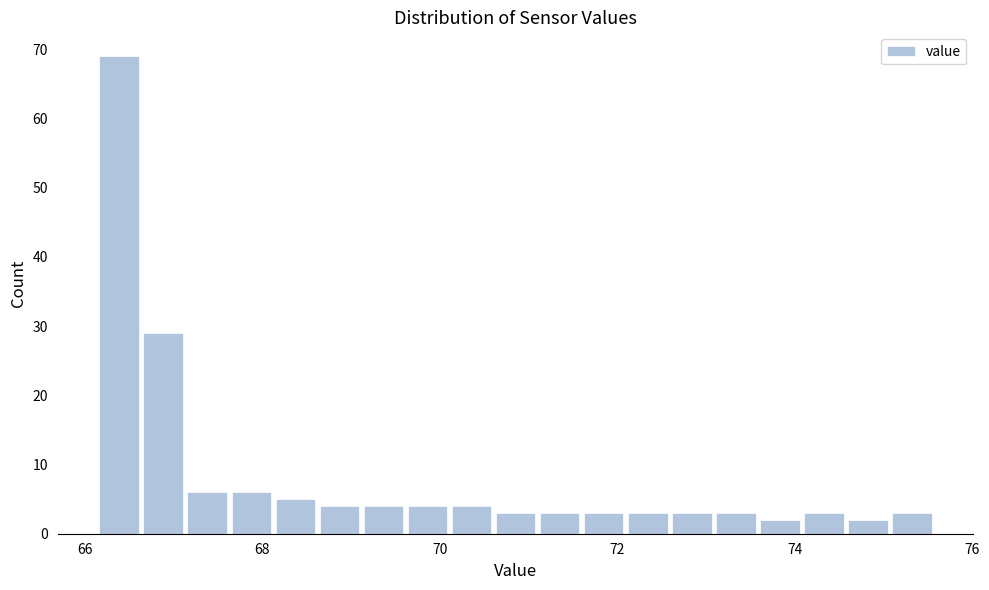

Read against the x-axis, roughly where is the centre of the tallest bar?

66.4